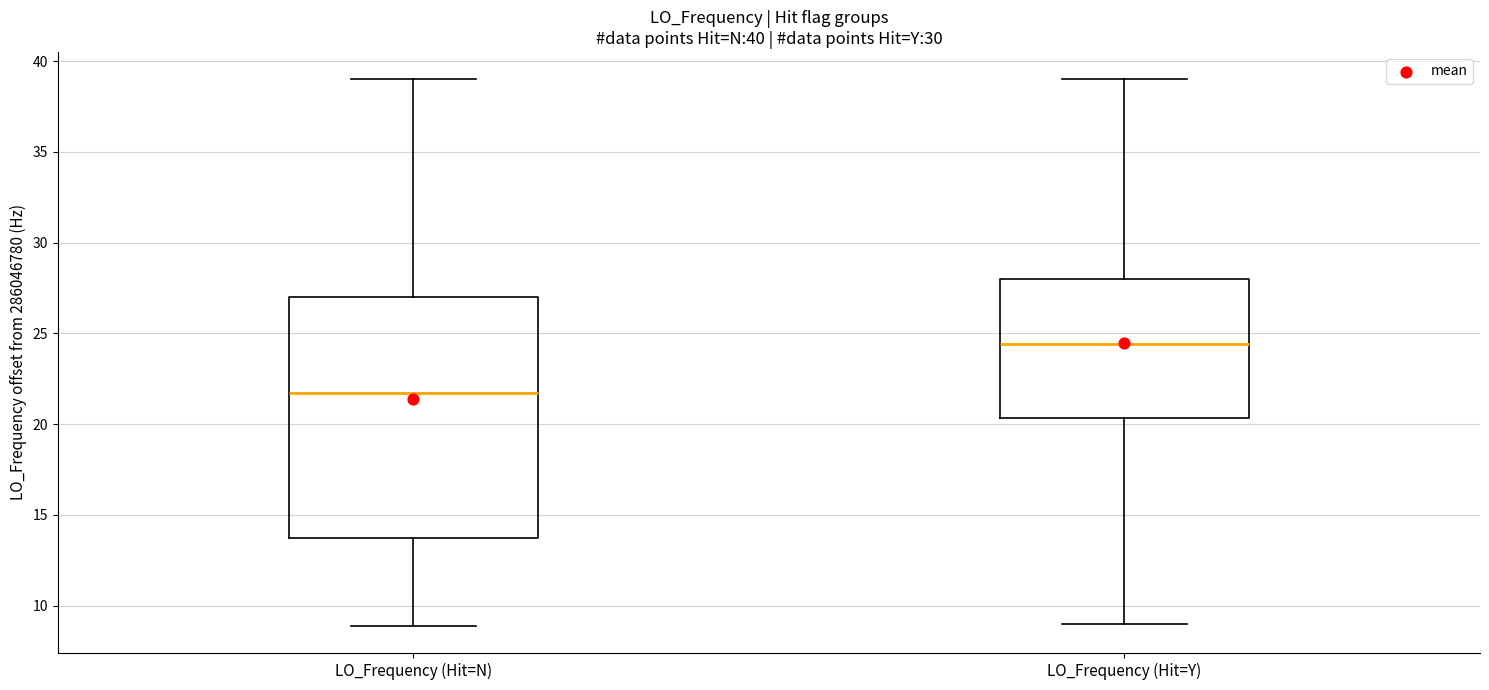

Which box's median line is the lowest?

LO_Frequency (Hit=N)